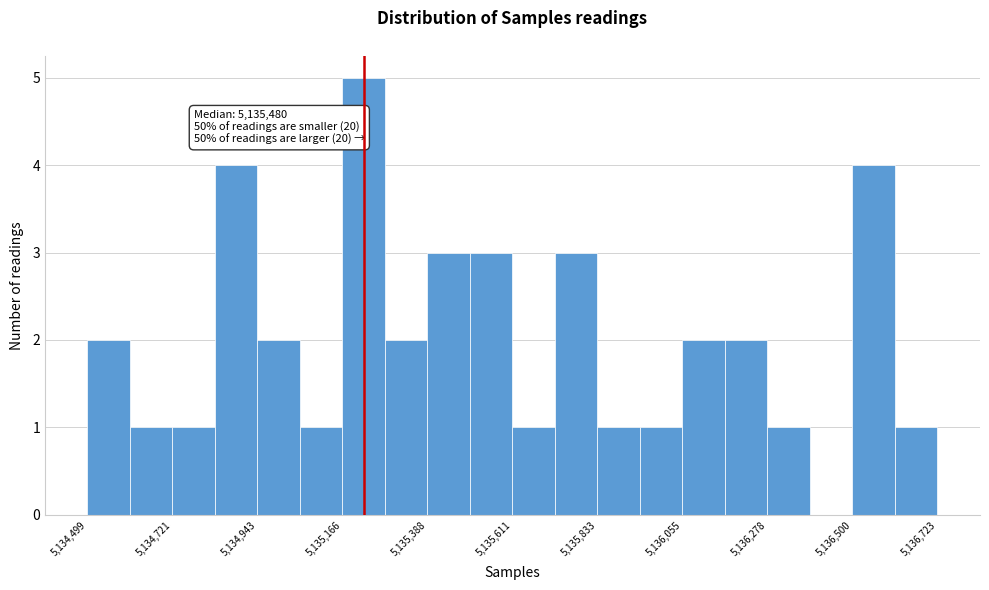

Read against the x-axis, roughly where is the centre of the tallest bar?

5135200